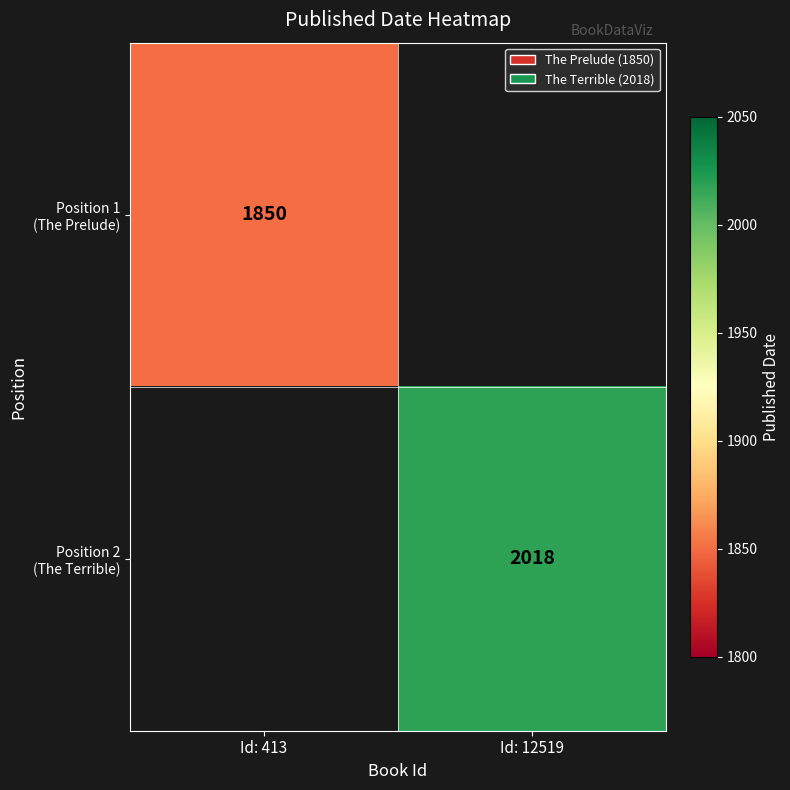

What value does the Position 2 (The Terrible) series have at Id: 12519?

2018.0